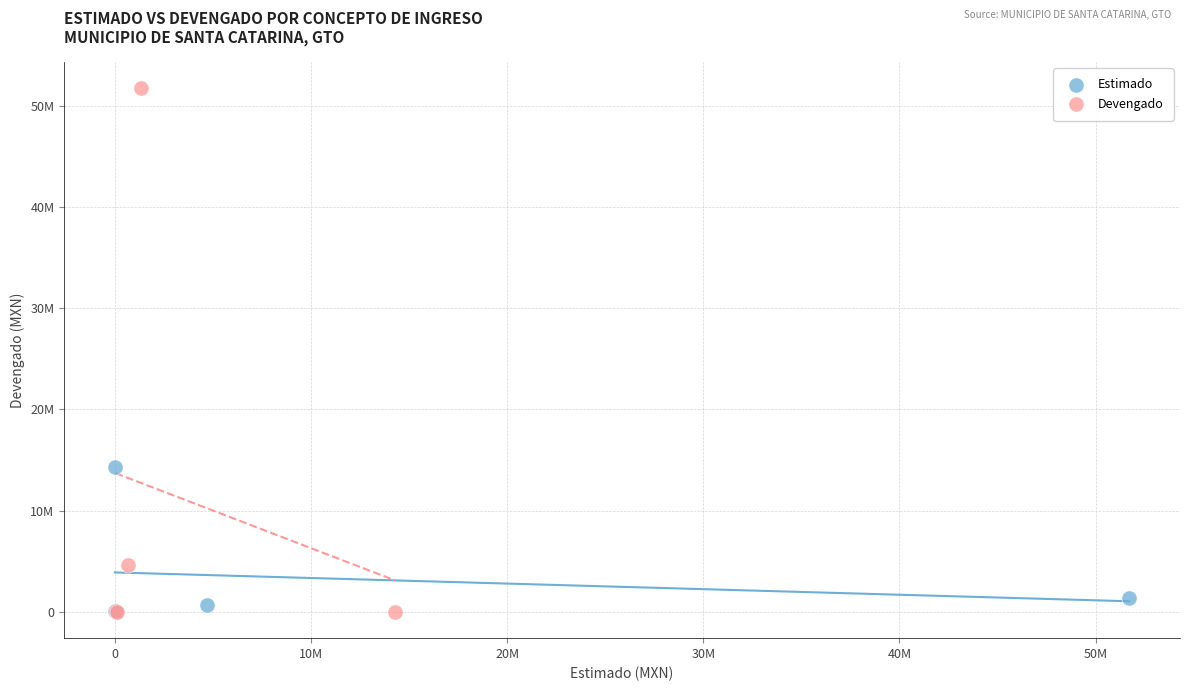

What are all the series names shown in the legend?

Estimado, Devengado